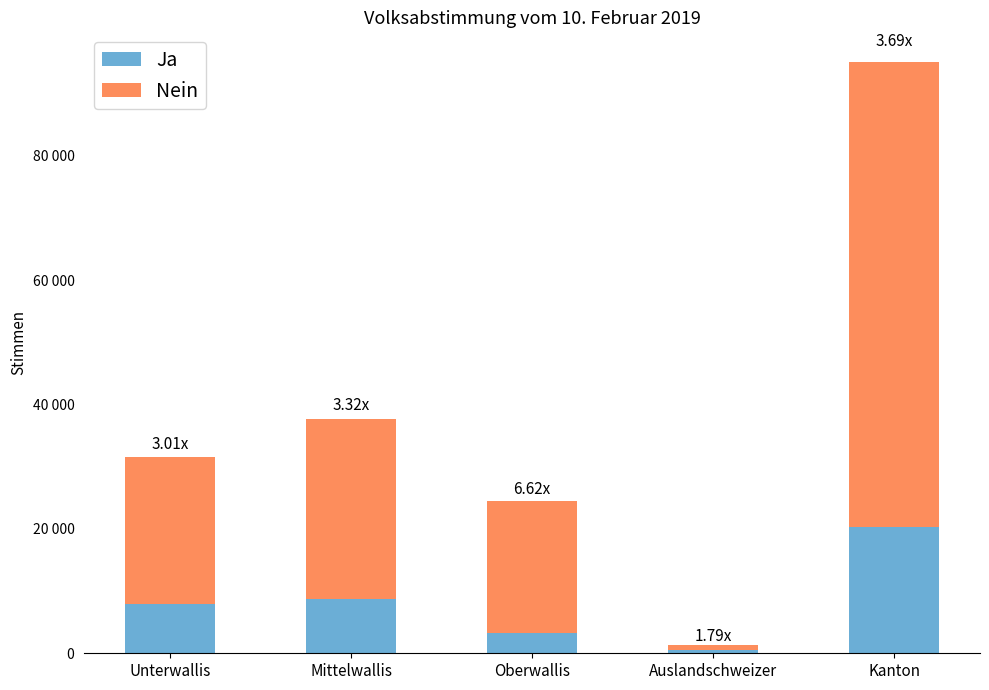

Rank the series by their average value, from lowest to highest.

Ja, Nein